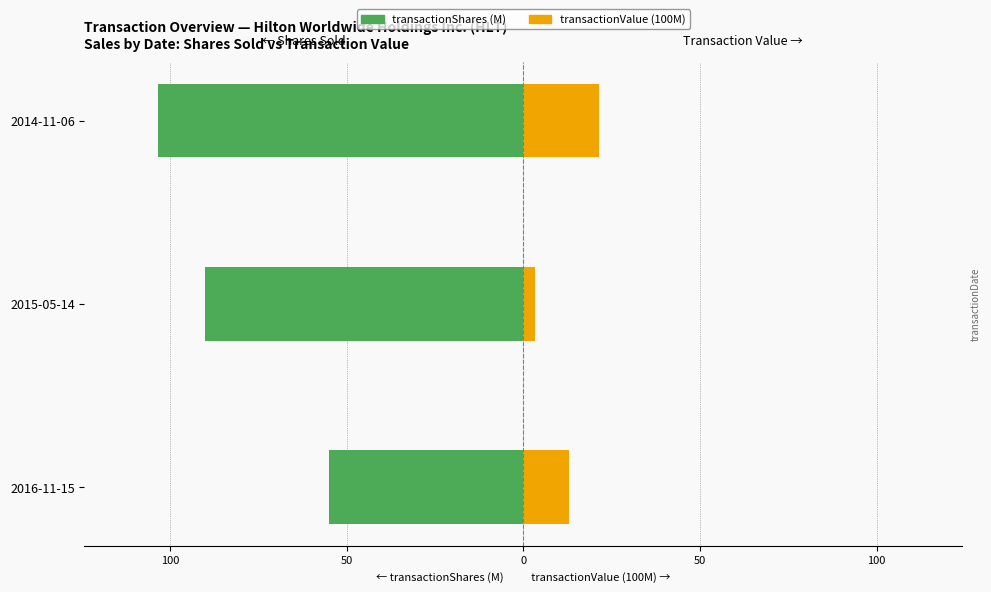

What is the value of the transactionValue (100M) bar at the 2nd from the left?

3.2